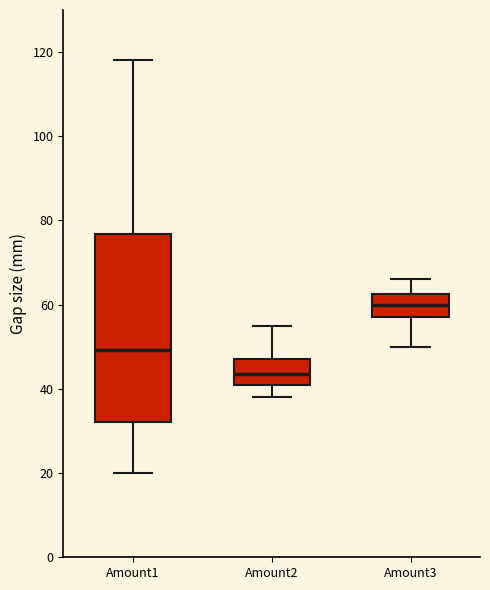

Which box's median line is the highest?

Amount3